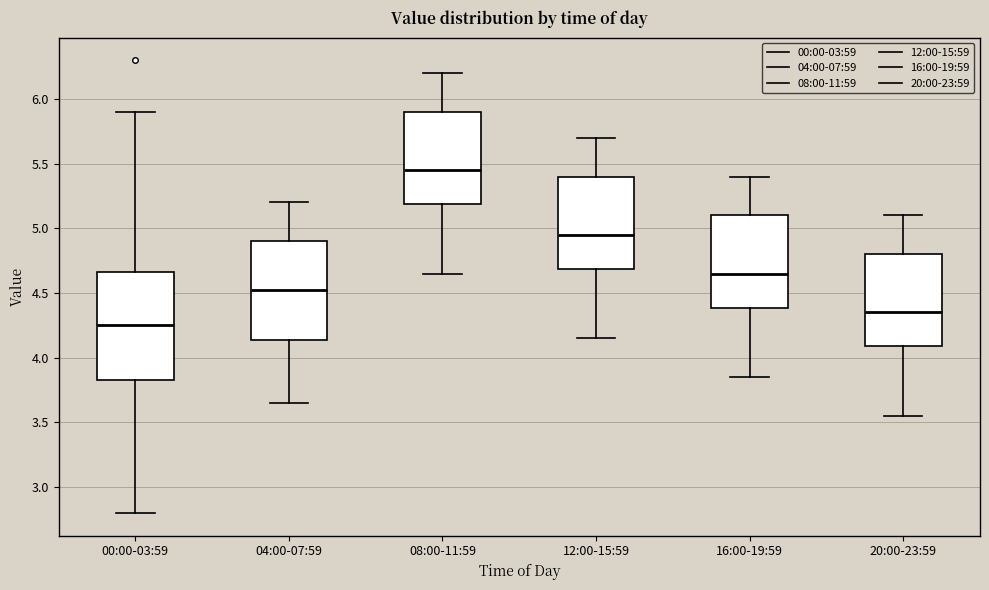

Reading left to right, read every box against the y-axis: the position of its median line, the range the box covers, and the ends of its whiskers. The values are not printed on the chart, so give them approximately, as read against the axis.

00:00-03:59: median 4.25, box 3.85 to 4.65, whiskers 2.80 to 5.90
04:00-07:59: median 4.55, box 4.15 to 4.90, whiskers 3.65 to 5.20
08:00-11:59: median 5.45, box 5.20 to 5.90, whiskers 4.65 to 6.20
12:00-15:59: median 4.95, box 4.70 to 5.40, whiskers 4.15 to 5.70
16:00-19:59: median 4.65, box 4.40 to 5.10, whiskers 3.85 to 5.40
20:00-23:59: median 4.35, box 4.10 to 4.80, whiskers 3.55 to 5.10